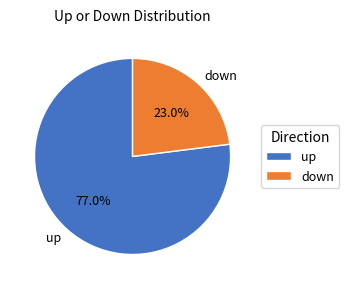

Rank the categories by value from highest to lowest.

up, down